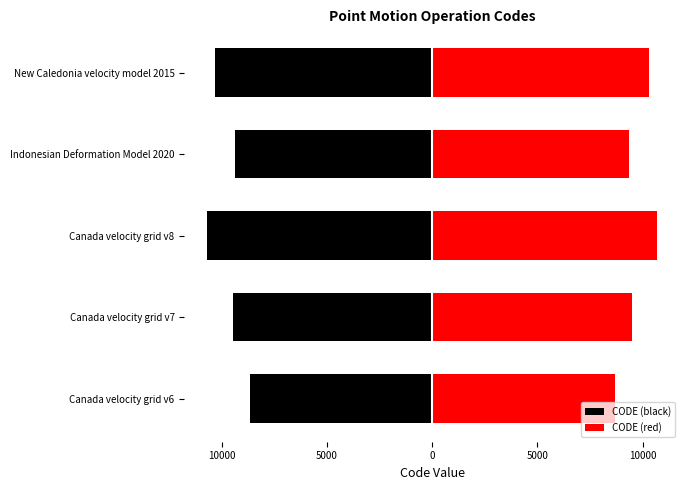

How many groups of bars are there?

5